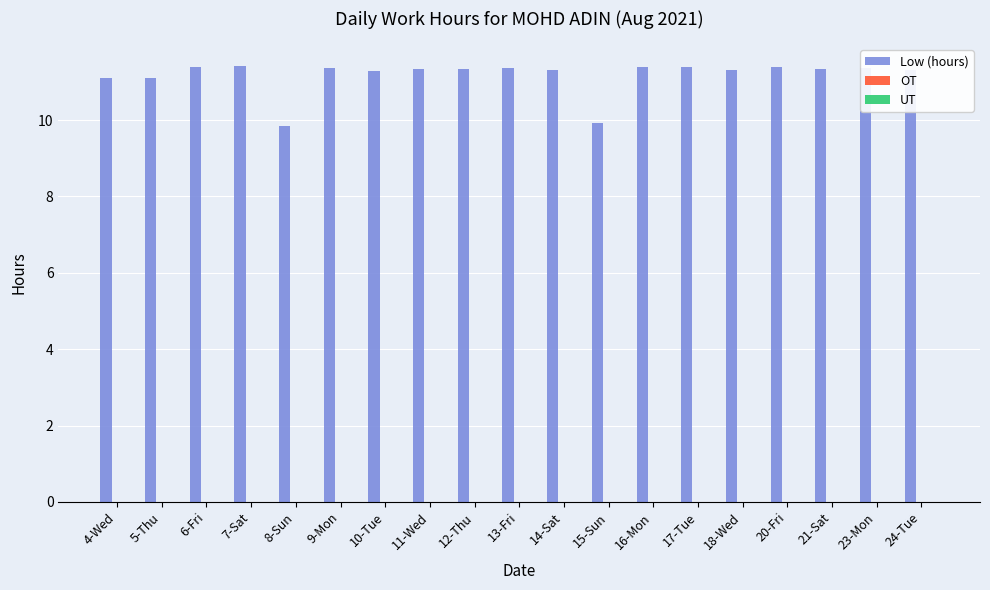

True or false: the data shows 5.9 at 13-Fri.

False